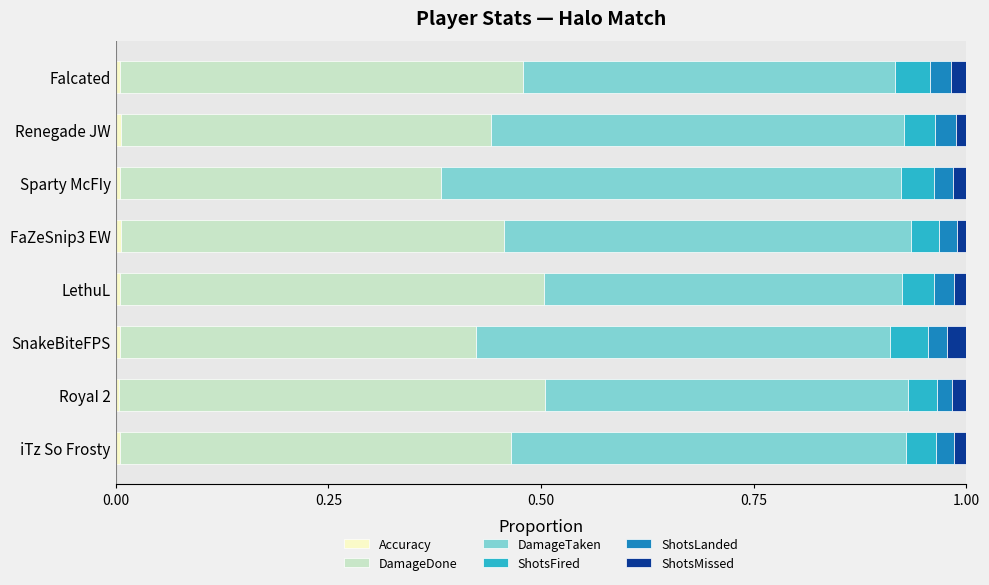

How many data points does each series have?

8